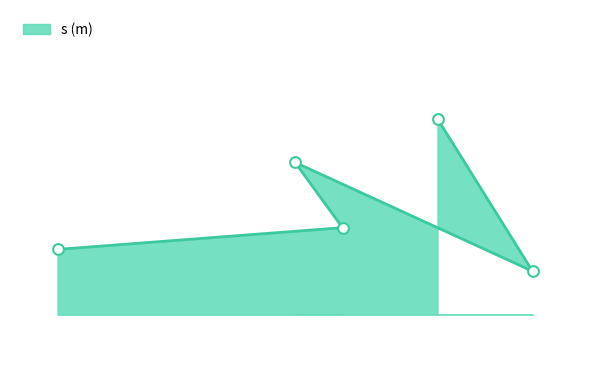

Approximately how many times larger is the value at 360 compared to 370?

1.0